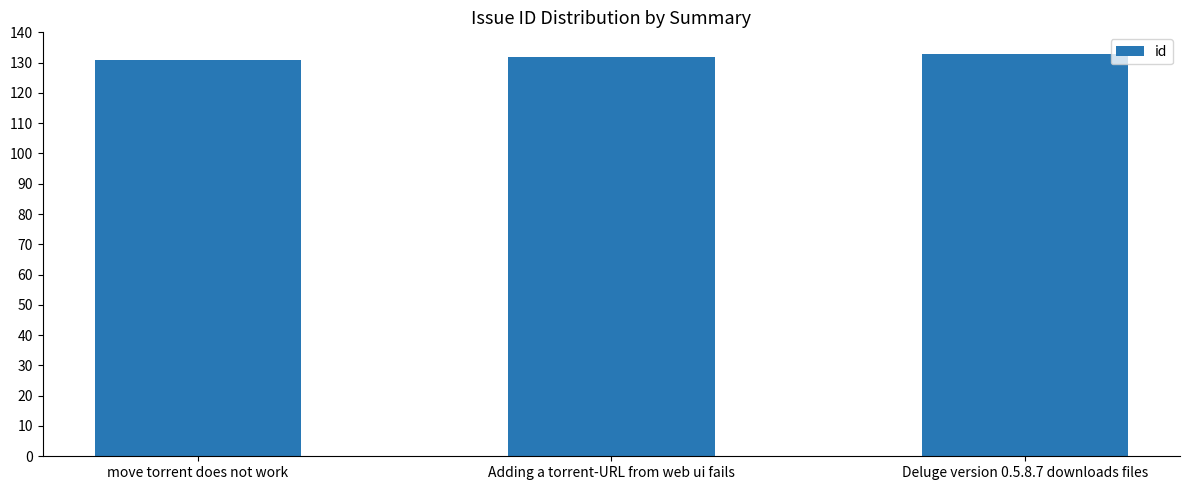

What is the value of the 3rd bar from the left?

133